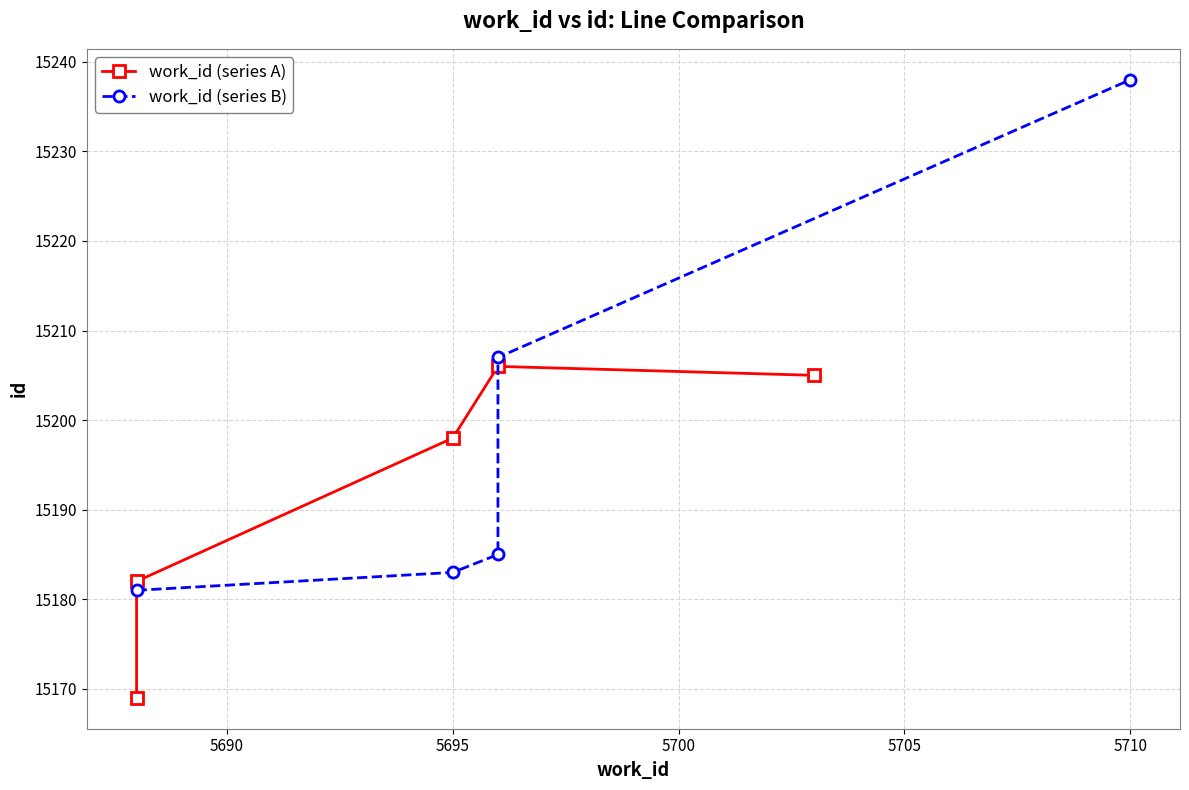

How many times do work_id (series B) and work_id (series A) cross each other?

2